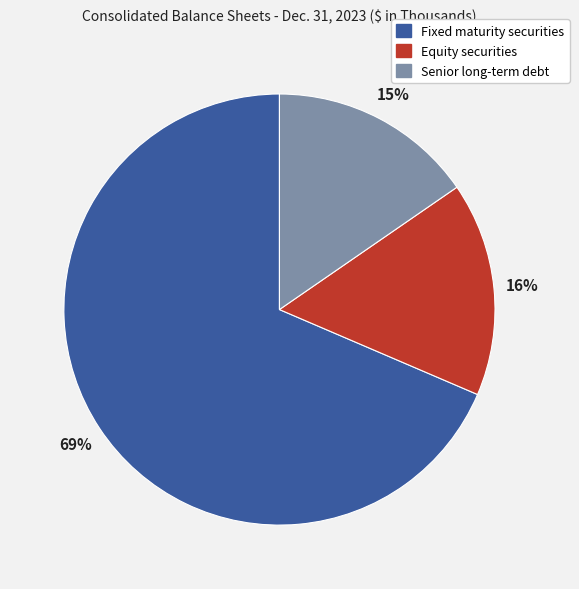

Is it true that Fixed maturity securities is 69% of the pie?

True